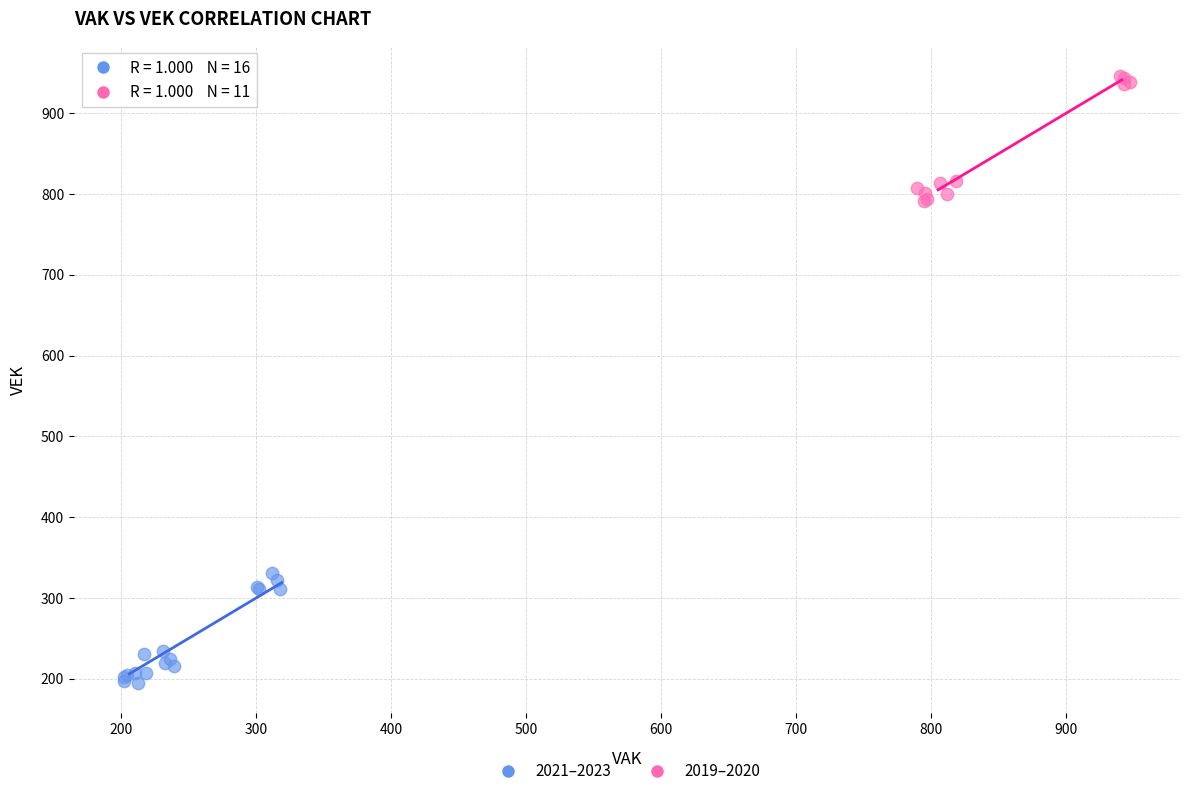

Which series has the widest spread of Y values?

2019–2020